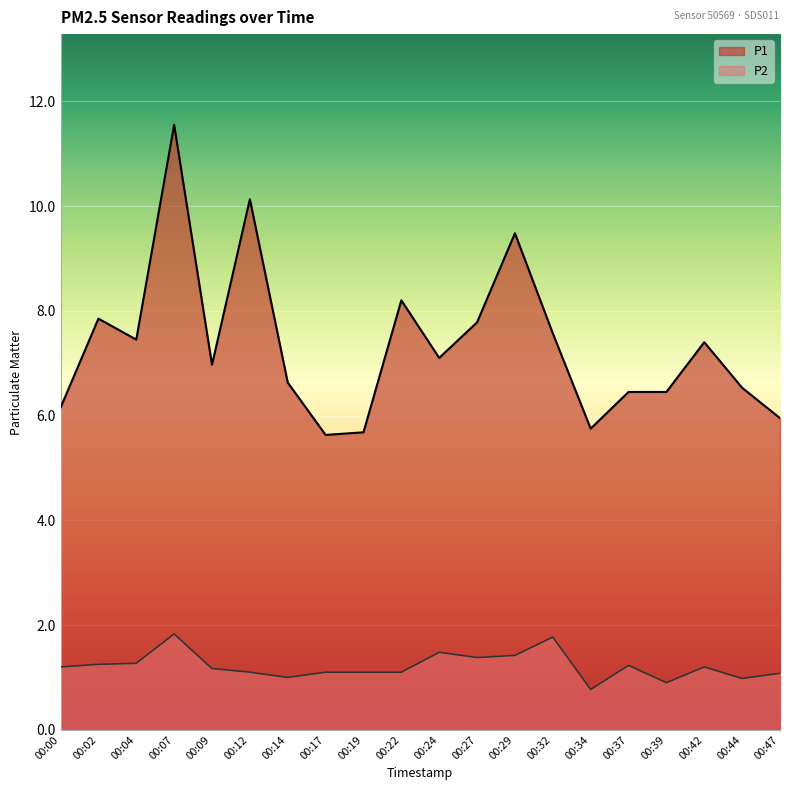

The P1 series shows 5.3 at 00:22. True or false?

False